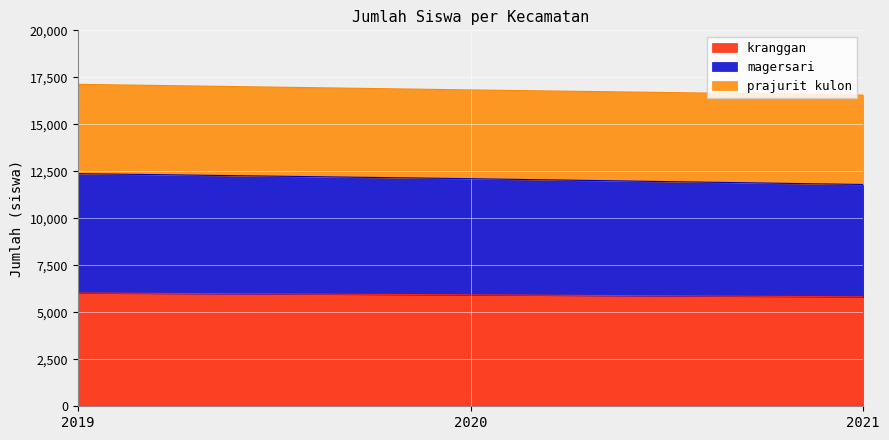

Does the chart display data point markers on the line(s)?

No